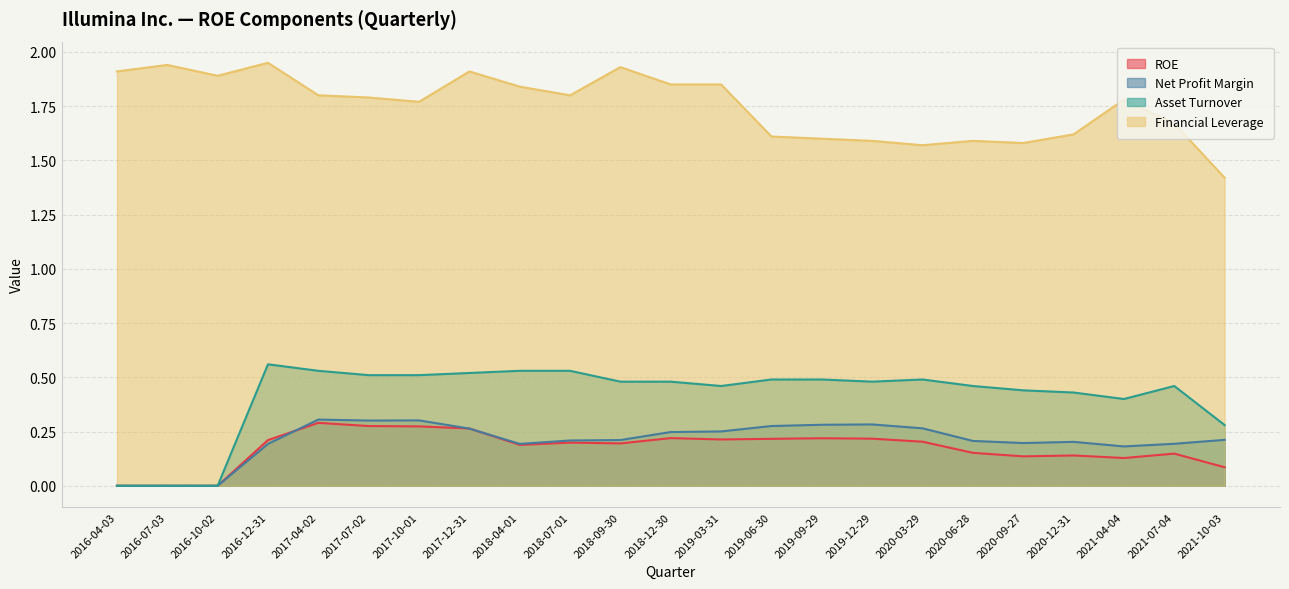

List the series in order of their peak value, highest first.

Financial Leverage, Asset Turnover, Net Profit Margin, ROE